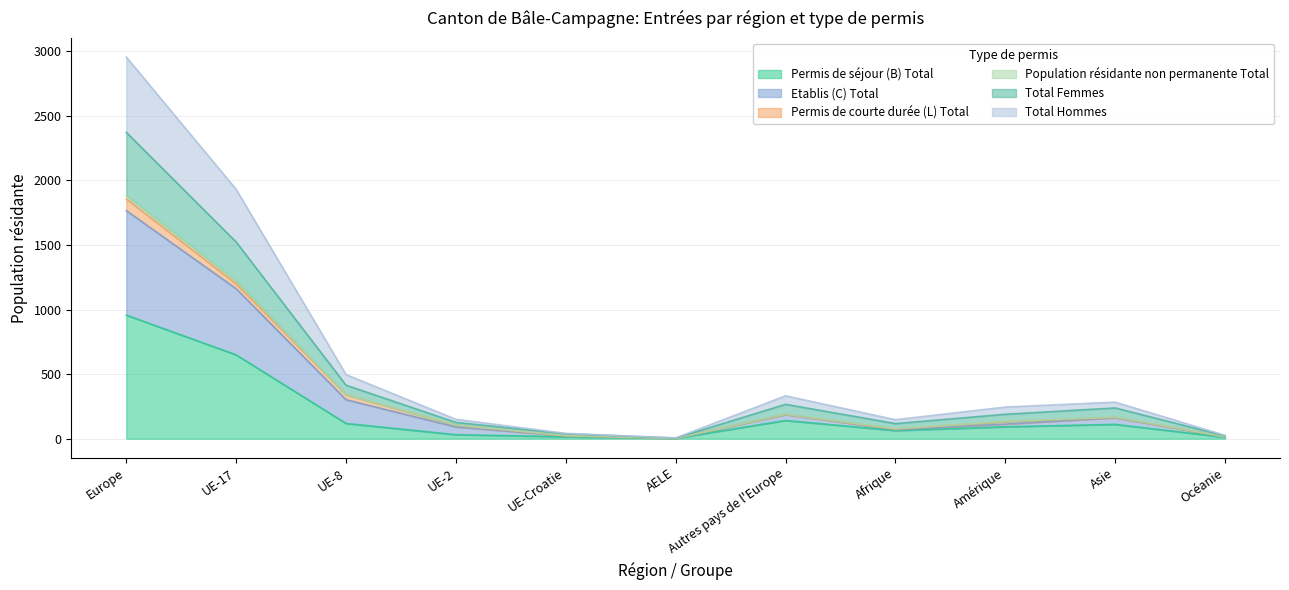

Where is Total Femmes nearest to the value 1188?

UE-17